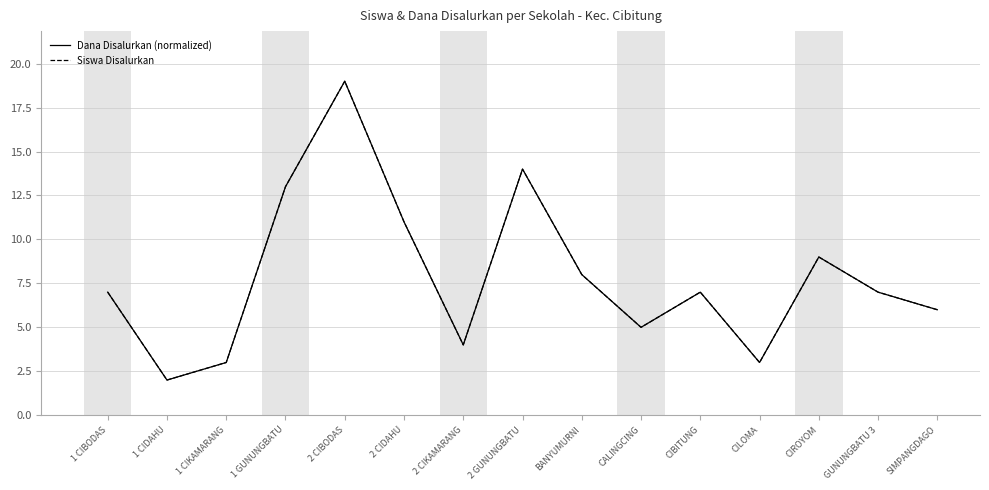

At which category does Dana Disalurkan (normalized) reach its first local valley?

1 CIDAHU